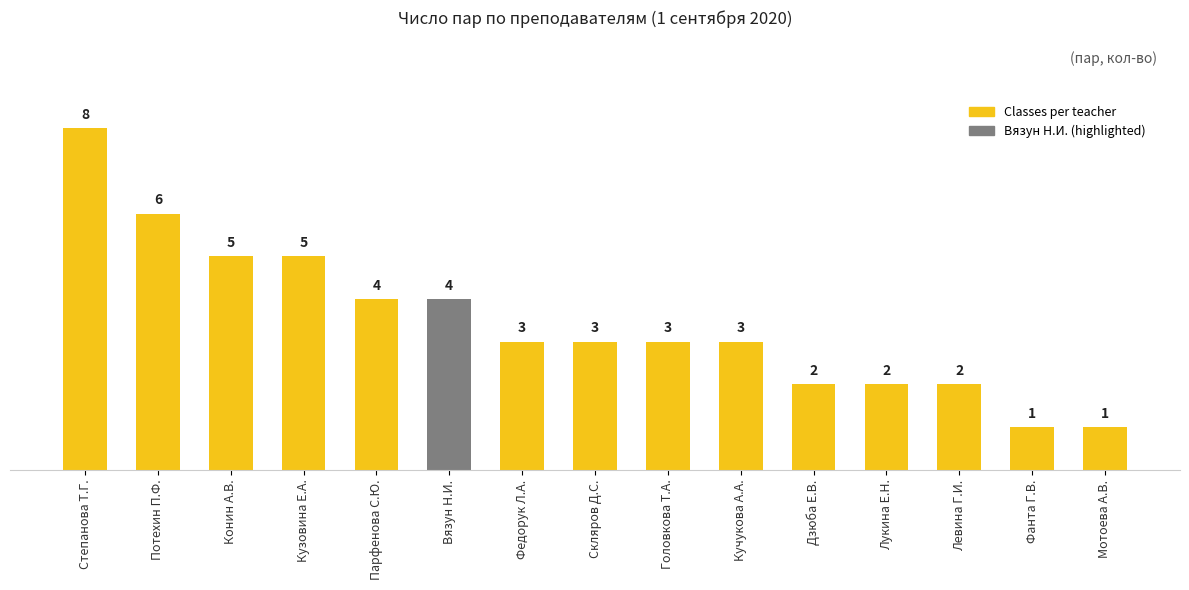

Where does the data first go above 3?

Степанова Т.Г.